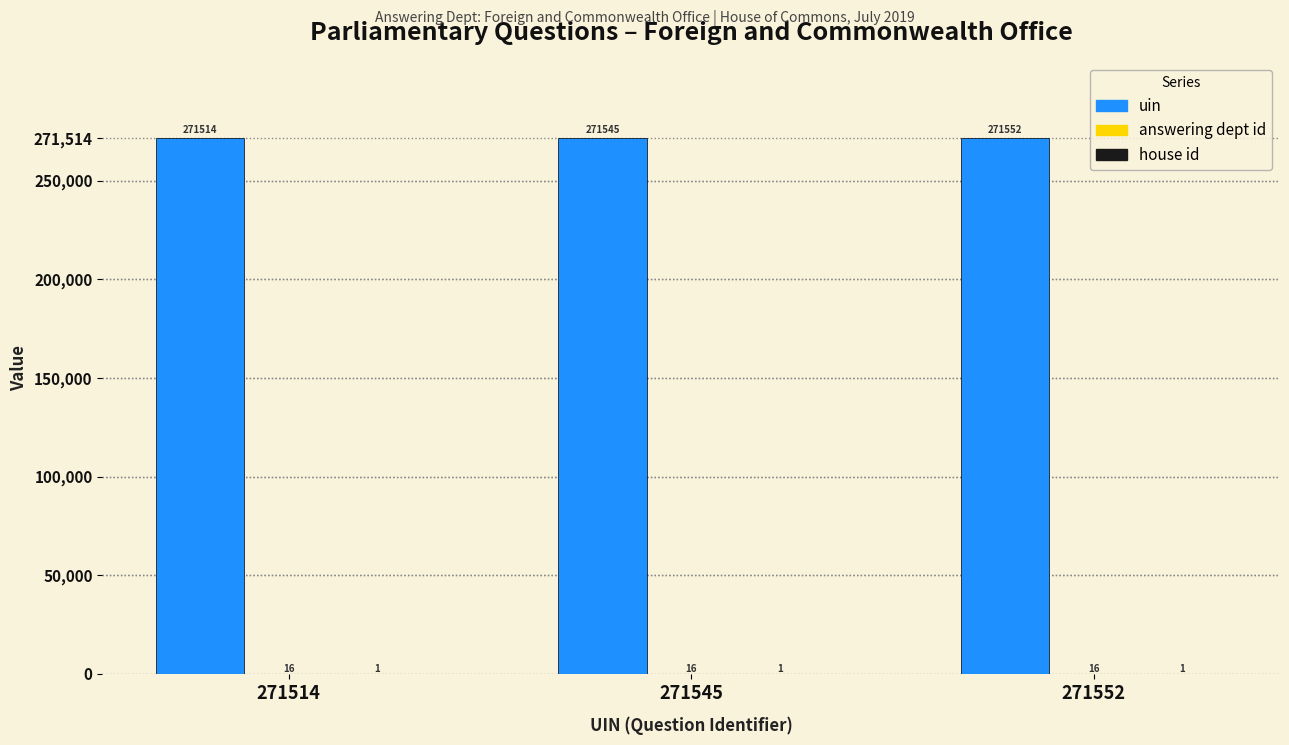

Where is uin nearest to the value 271533?

271545